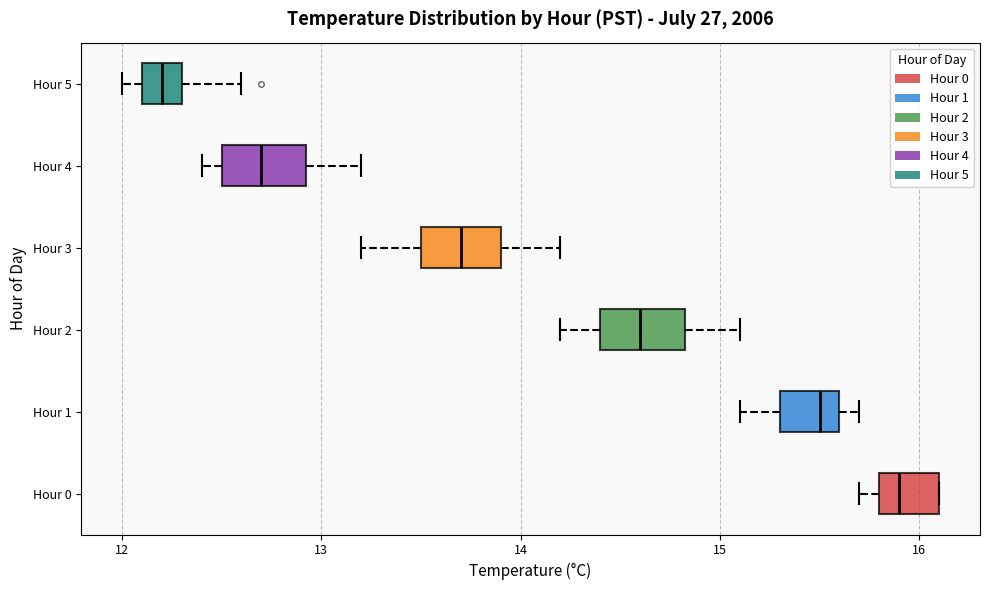

Reading bottom to top, transcribe this box plot: for each box, give where its median line is, the range the box spans, and where its two whiskers end, as read against the x-axis. The values are not printed on the chart, so give them approximately, as read against the axis.

Hour 0: median 15.9, box 15.8 to 16.1, whiskers 15.7 to 16.1
Hour 1: median 15.5, box 15.3 to 15.6, whiskers 15.1 to 15.7
Hour 2: median 14.6, box 14.4 to 14.8, whiskers 14.2 to 15.1
Hour 3: median 13.7, box 13.5 to 13.9, whiskers 13.2 to 14.2
Hour 4: median 12.7, box 12.5 to 12.9, whiskers 12.4 to 13.2
Hour 5: median 12.2, box 12.1 to 12.3, whiskers 12.0 to 12.6